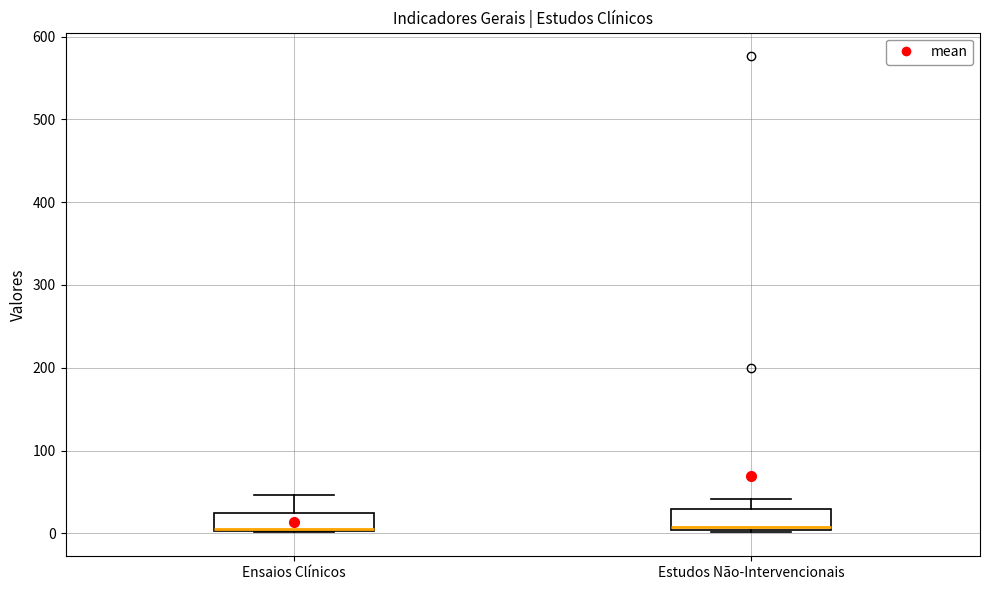

Where does the median line of the box for Estudos Não-Intervencionais sit on the y-axis? The values are not printed on the chart, so give them approximately, as read against the axis.

10